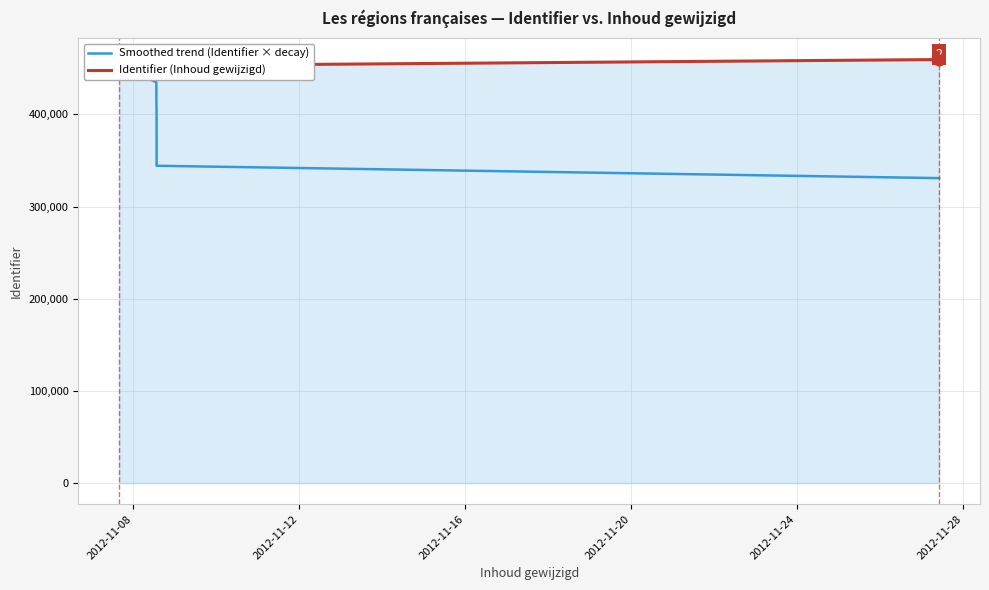

Which series reaches the maximum Y coordinate?

Identifier (Inhoud gewijzigd)